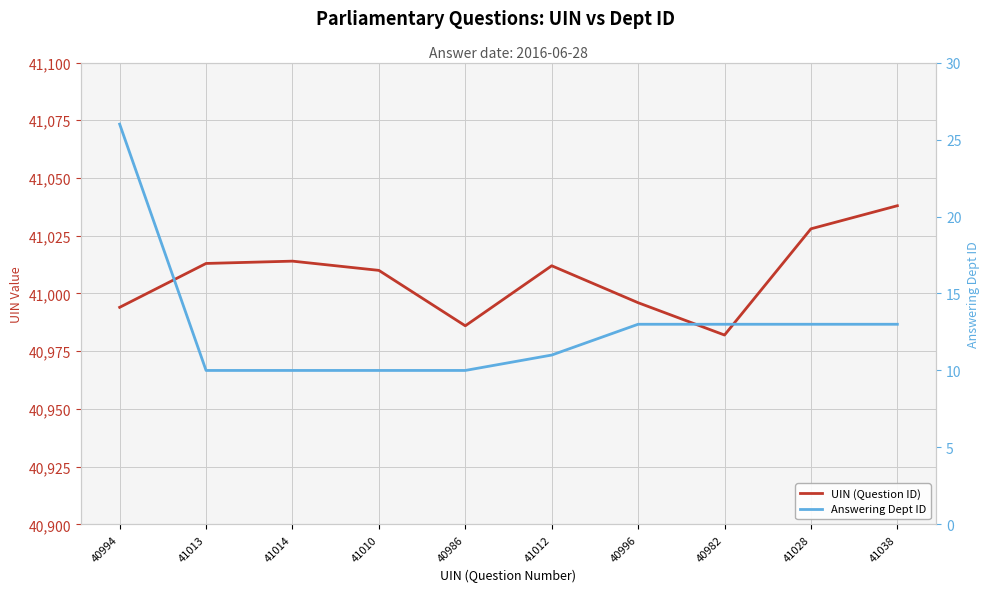

What value does the Answering Dept ID series have at 40986?

10